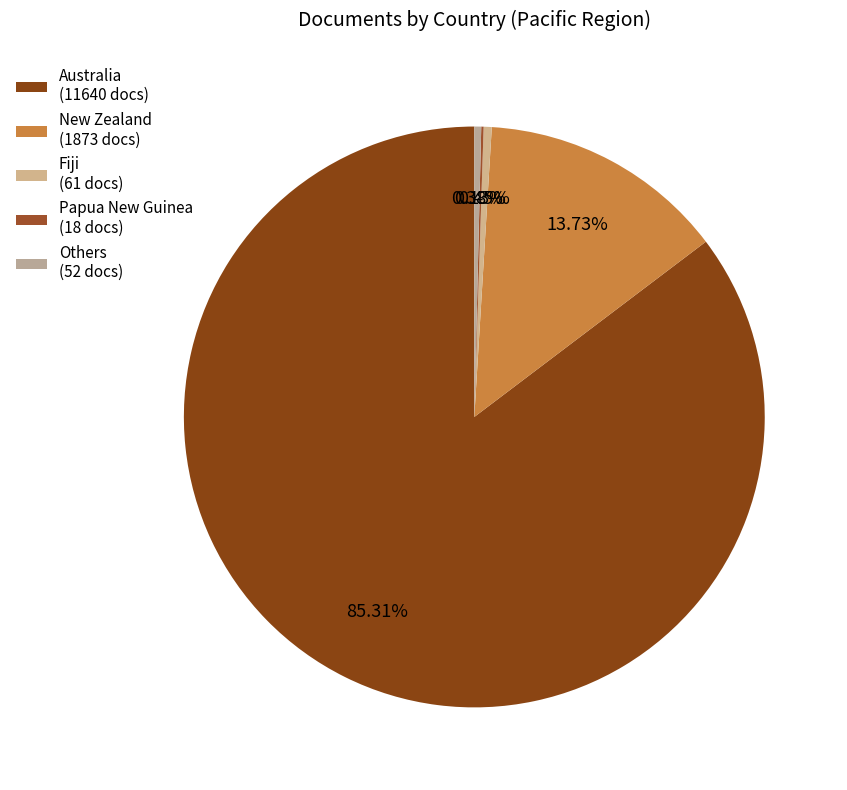

To the nearest percent, what is the difference between the largest and smallest slice percentages?

85%